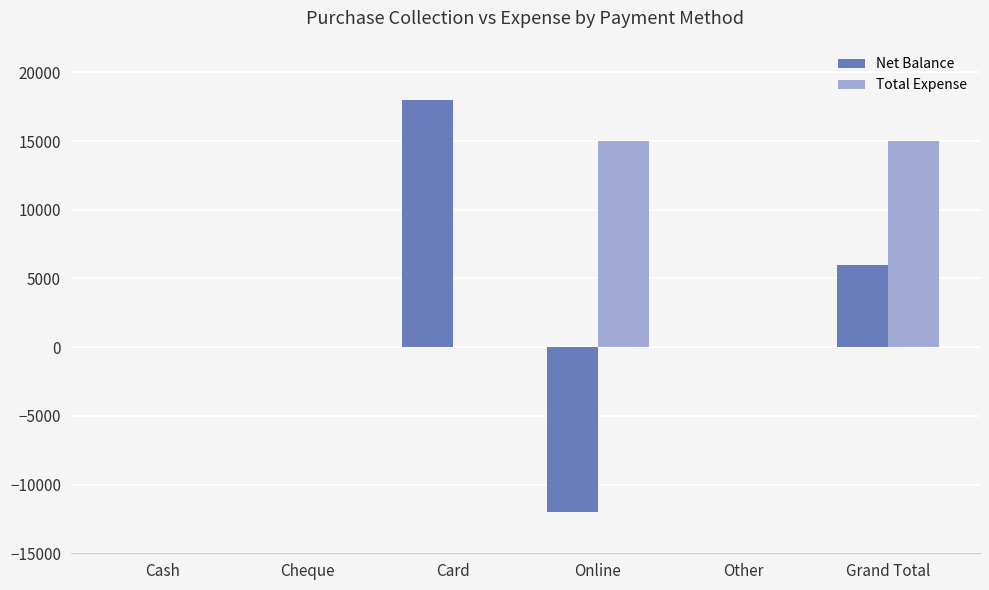

What is the average value of the Net Balance series?

2000